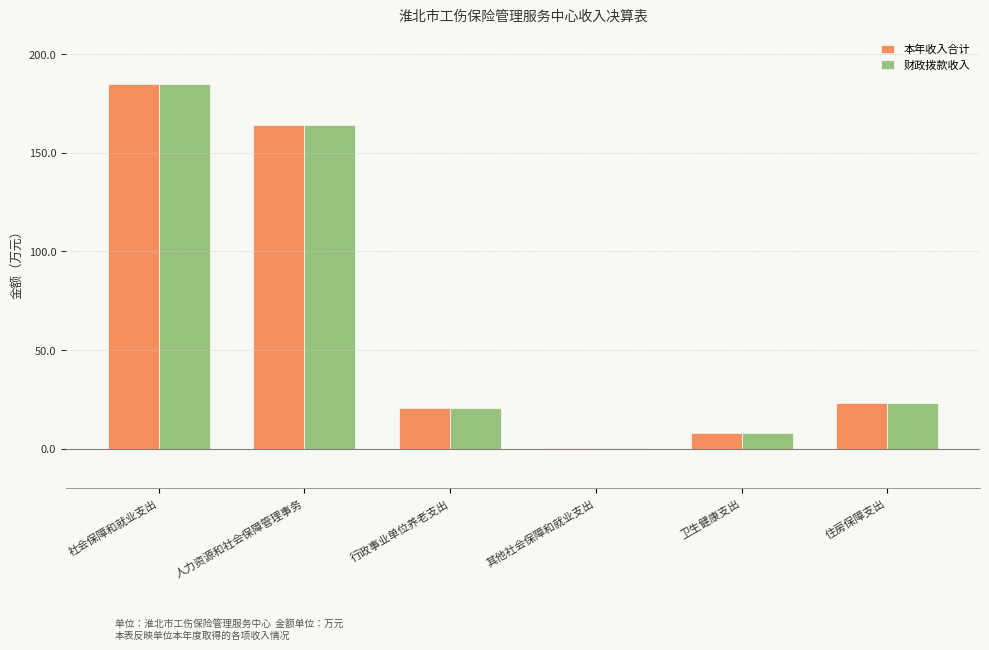

What is the maximum value shown in the chart?

184.8